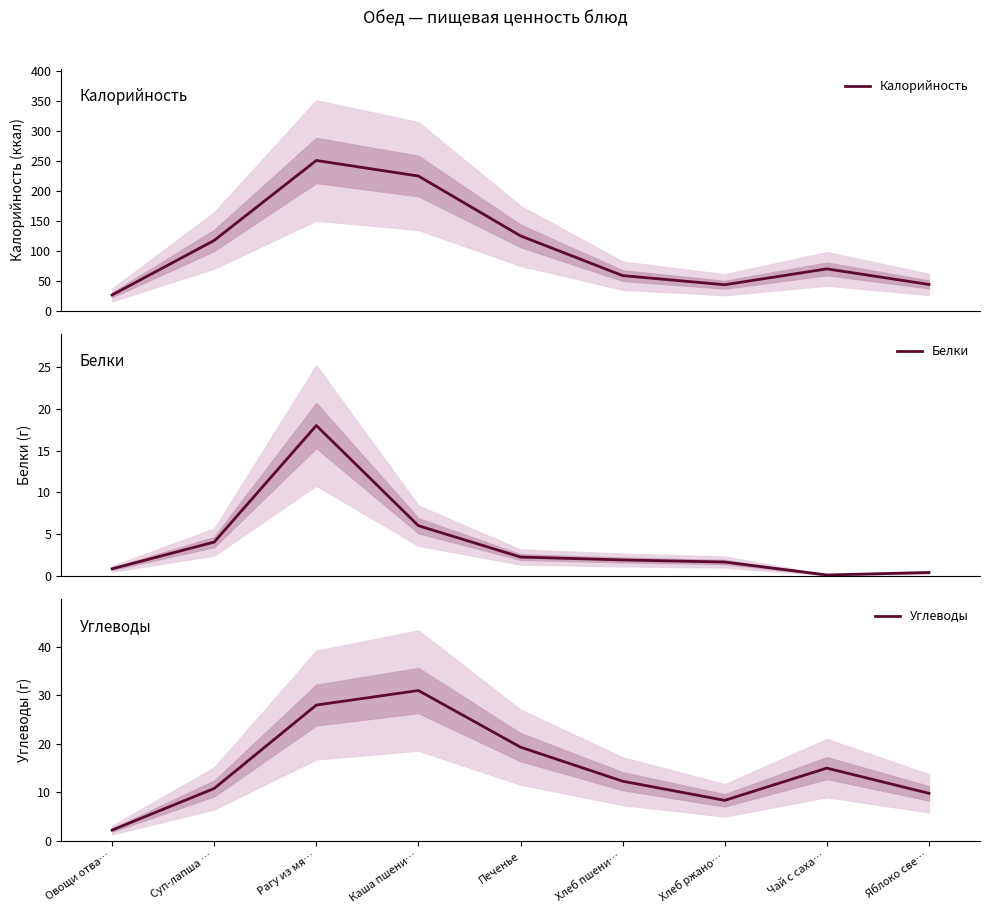

What is the total value across all series at Хлеб пшени…?

73.0